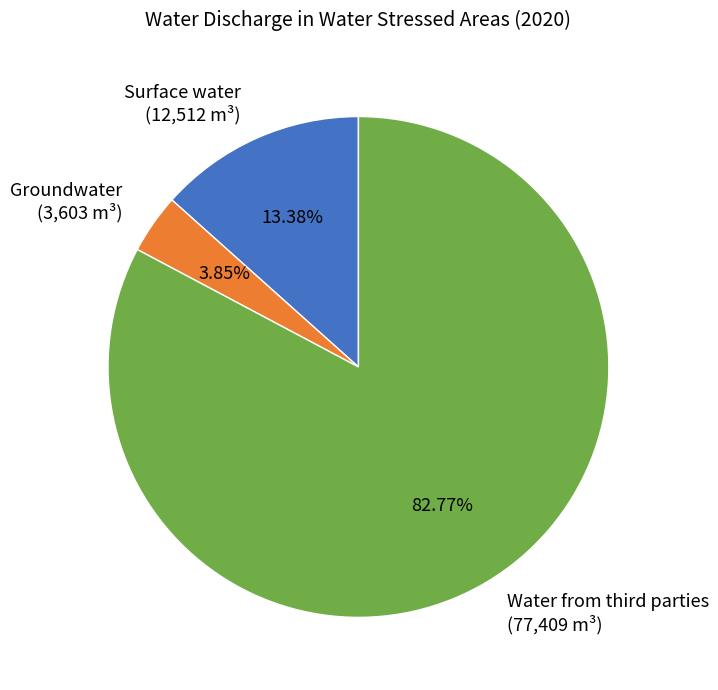

Which category has the smallest portion of the pie?

Groundwater